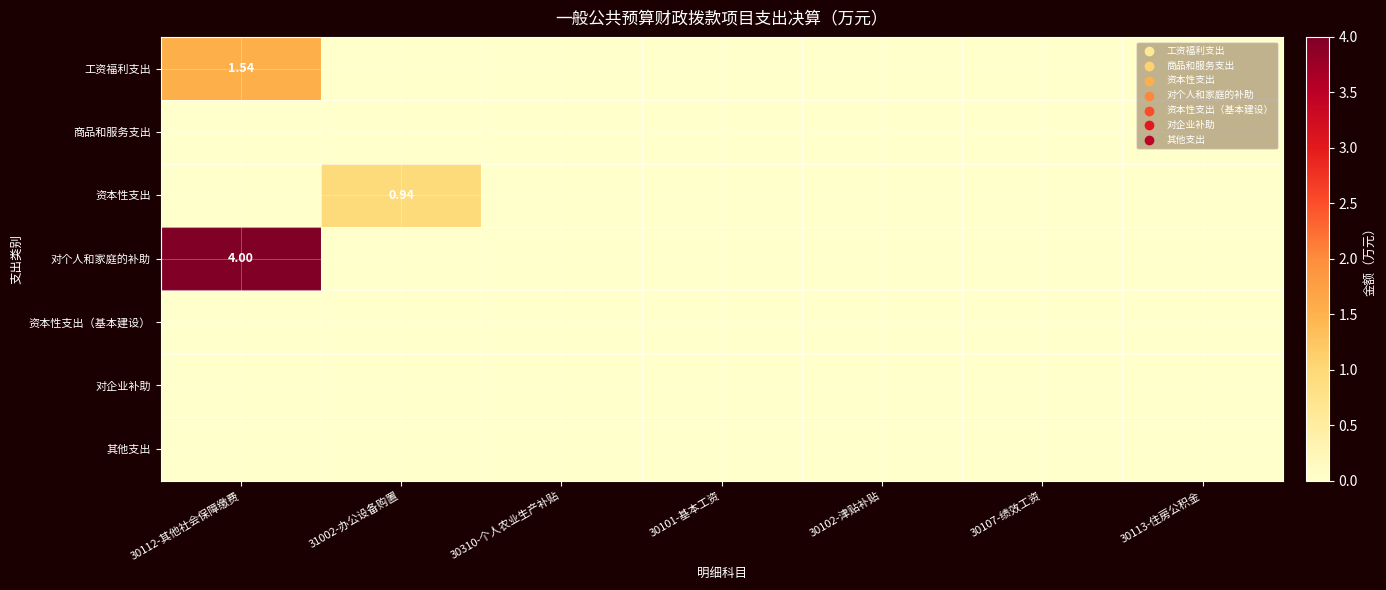

At how many categories does at least one series exceed 2?

1